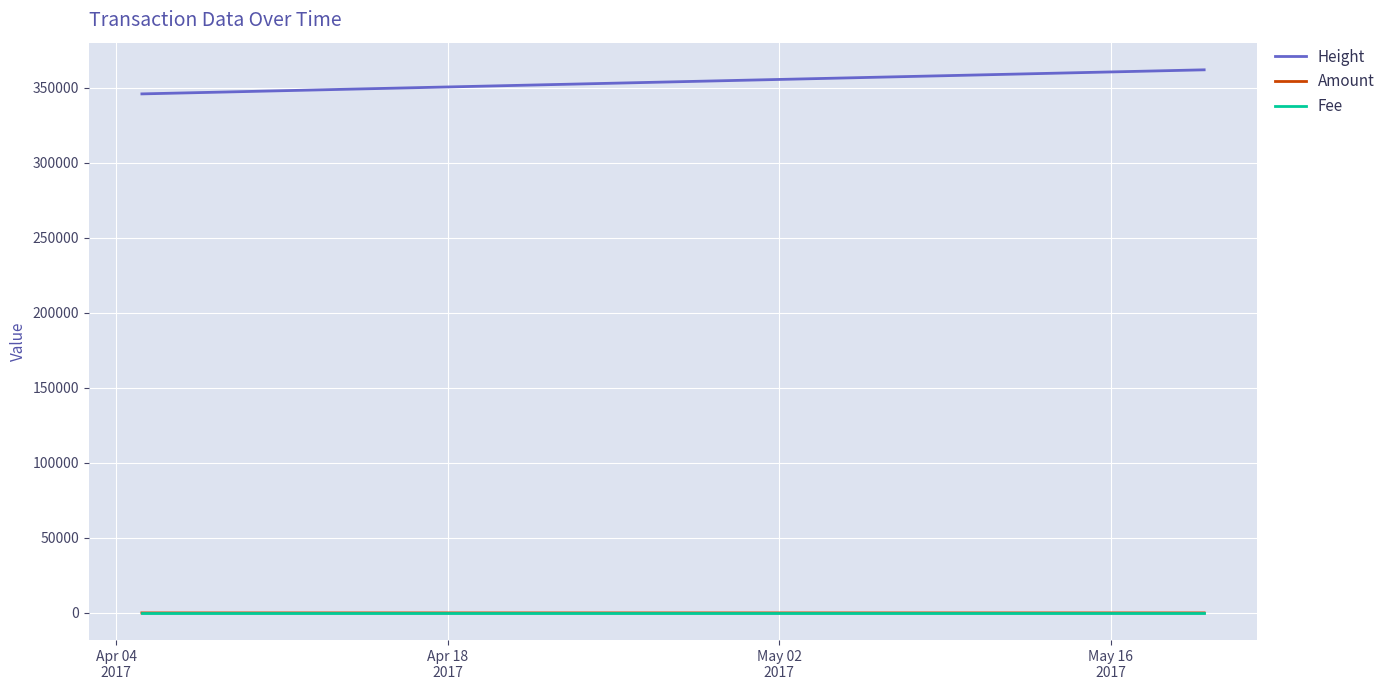

Is it true that Amount equals 0.0 at 9?

False